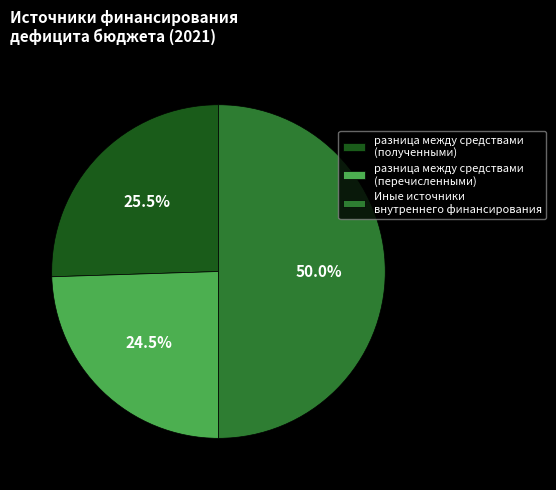

What percentage do разница между средствами (полученными) and Иные источники внутреннего финансирования together represent?

75.5%